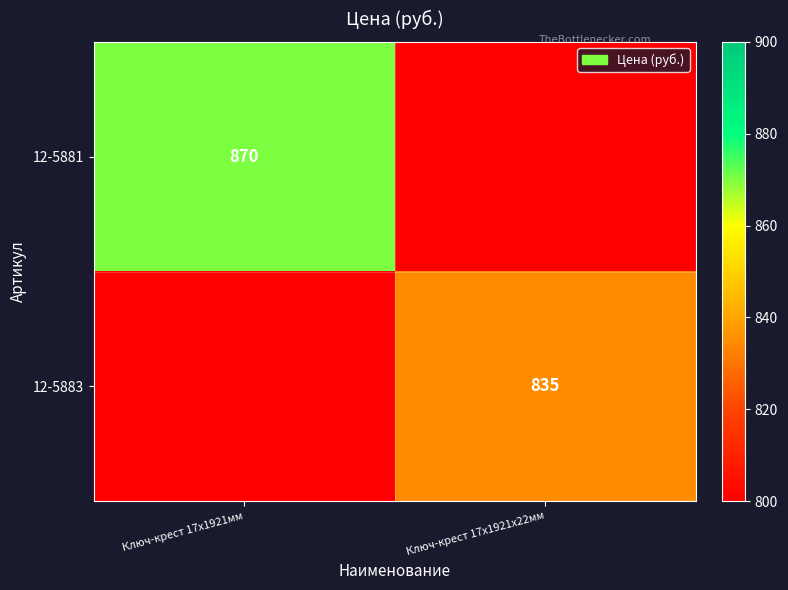

Which has a higher value, Ключ-крест 17х1921х22мм or Ключ-крест 17х1921мм?

Ключ-крест 17х1921мм